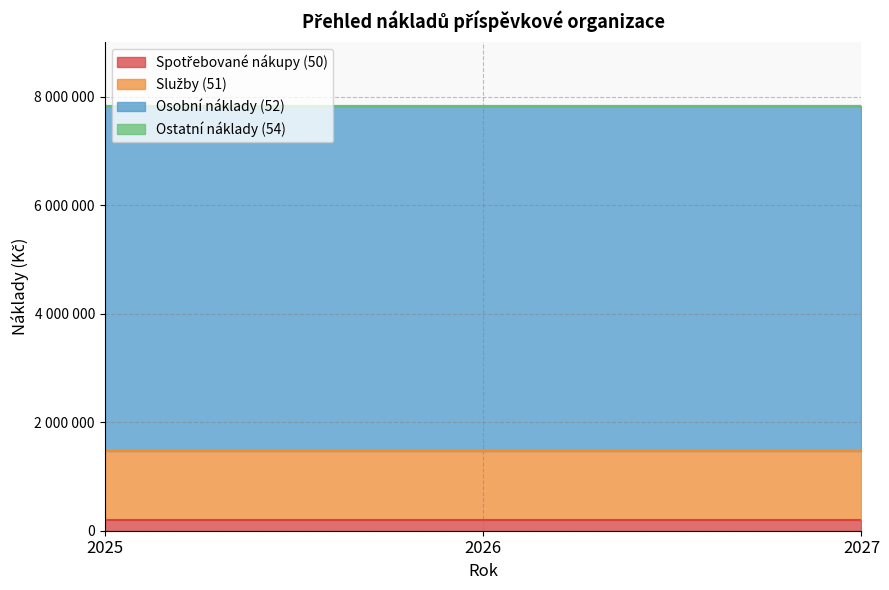

What is the spread (max minus min) of values at 2027?

6334123